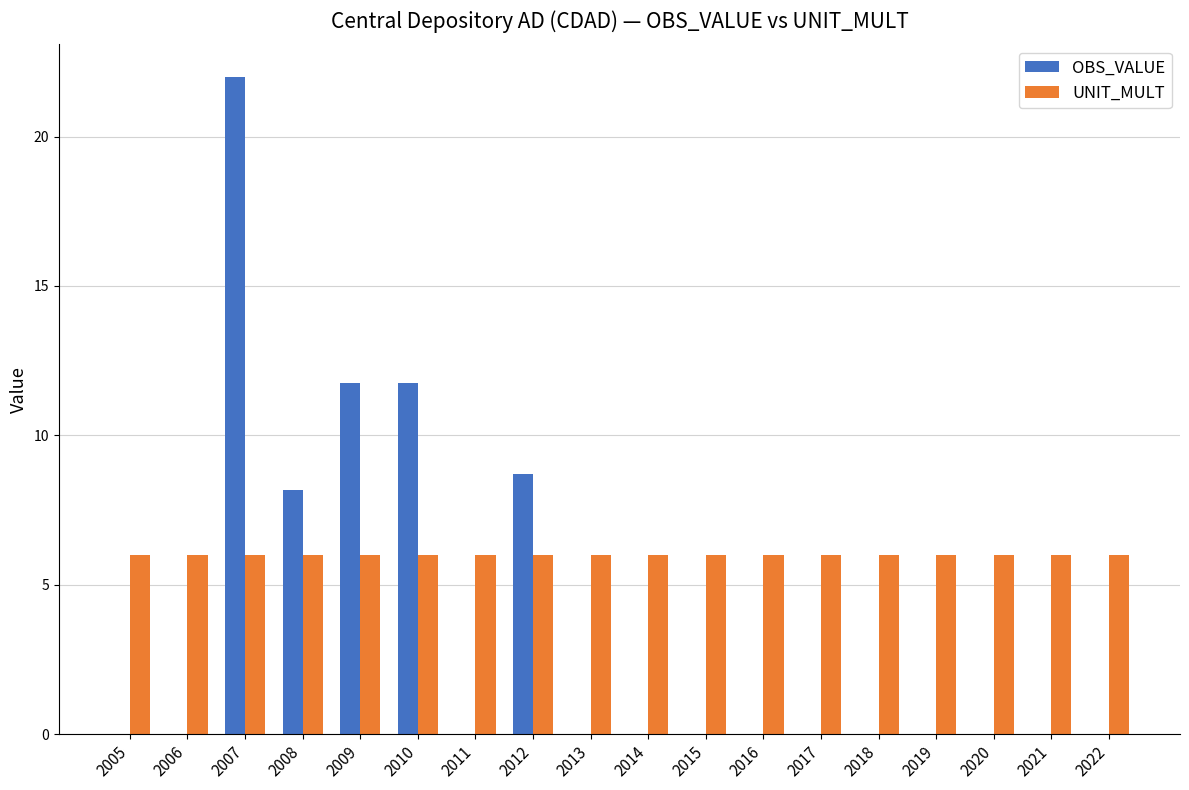

Which series changed the most between 2007 and 2009?

OBS_VALUE